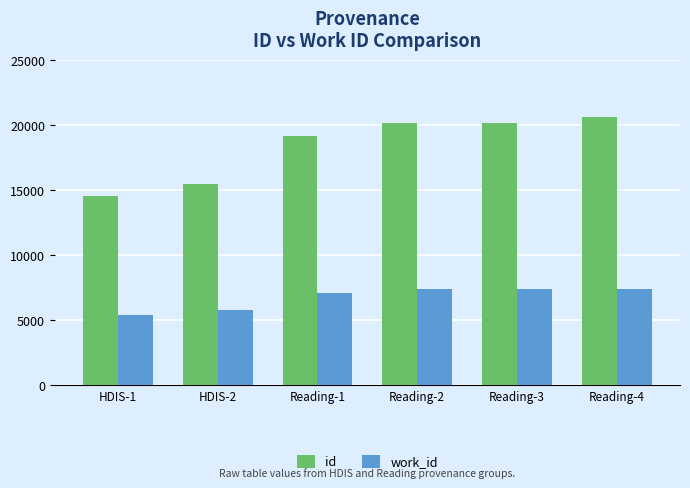

What is the average value of the work_id series?

6742